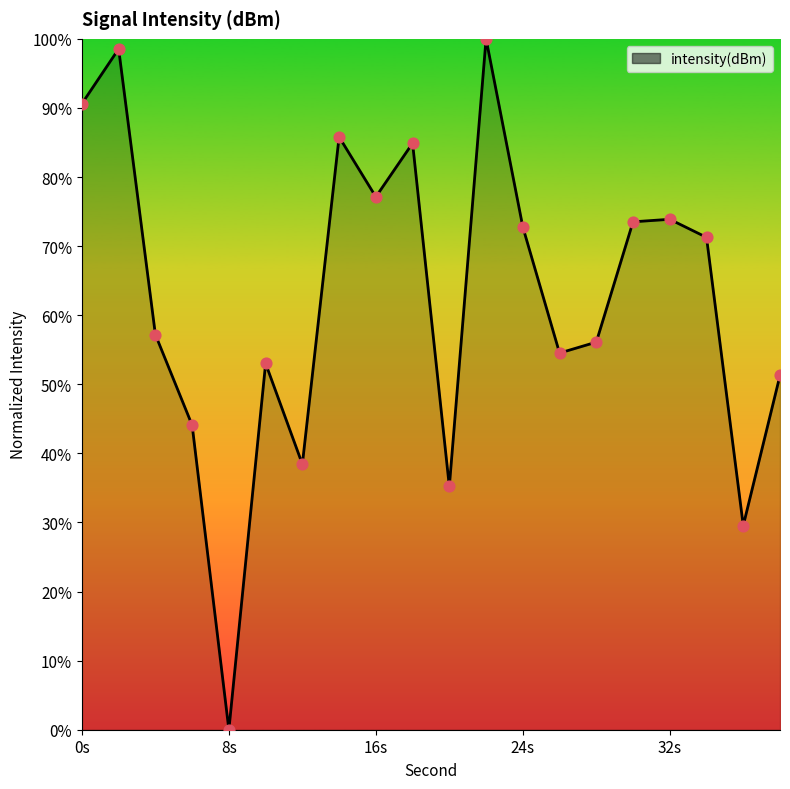

What is the greatest value displayed?

100.0